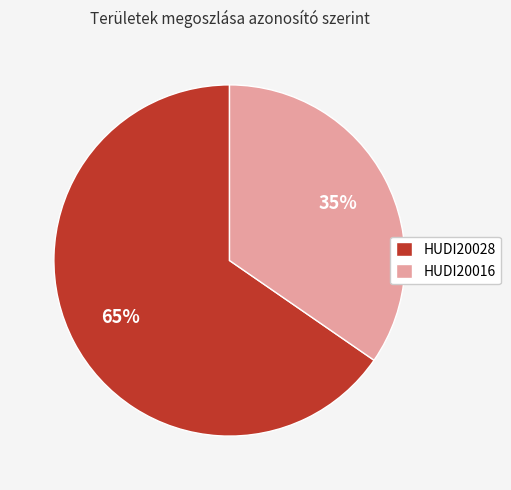

To the nearest percent, what is the combined percentage of HUDI20028 and HUDI20016?

100%